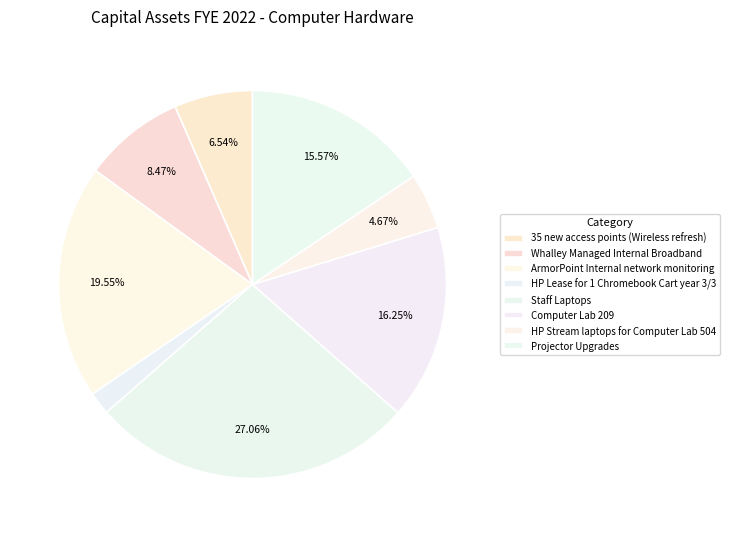

The Staff Laptops slice represents 27% of the pie. True or false?

True